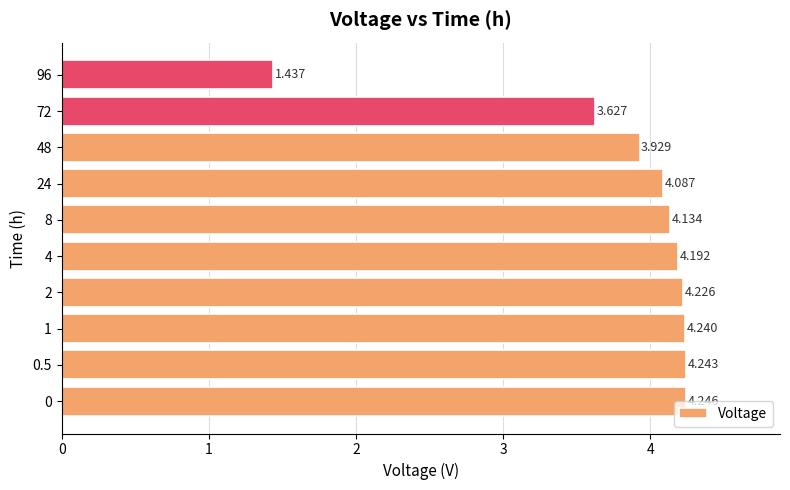

Does the chart contain any negative values?

No